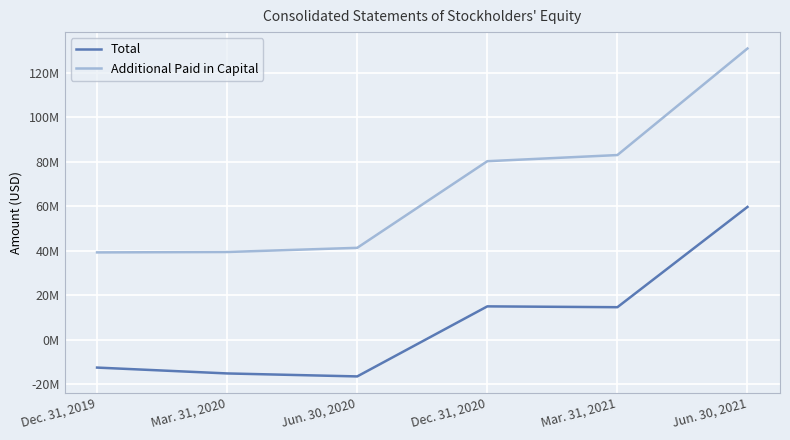

True or false: Additional Paid in Capital and Total cross at least once.

False